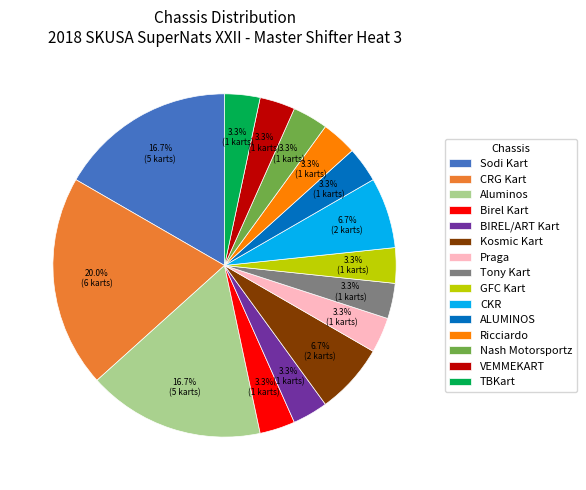

What is the largest slice in the pie chart?

CRG Kart